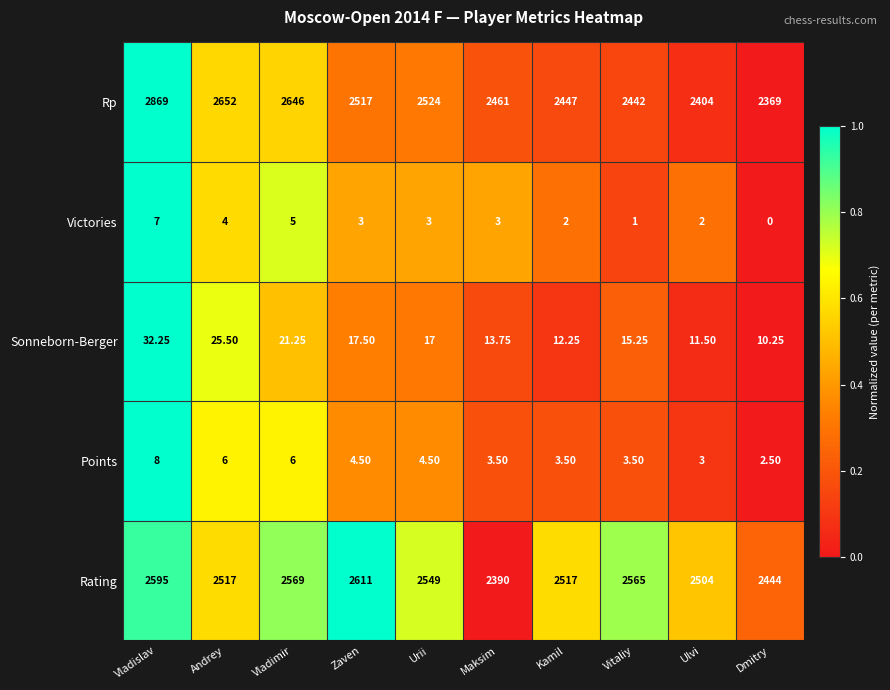

How many categories are shown in the chart?

10